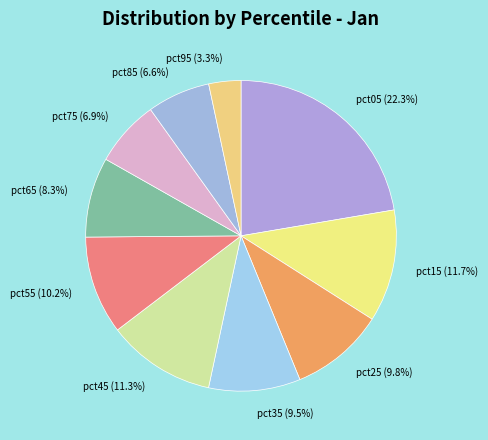

Which has a higher value, pct25 or pct45?

pct45